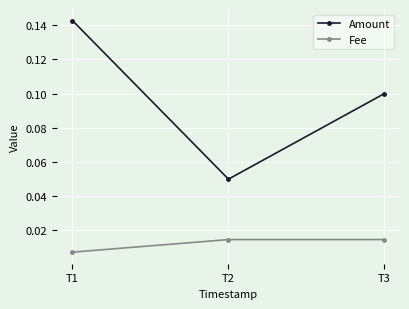

At which label is Amount closest to 0?

T2